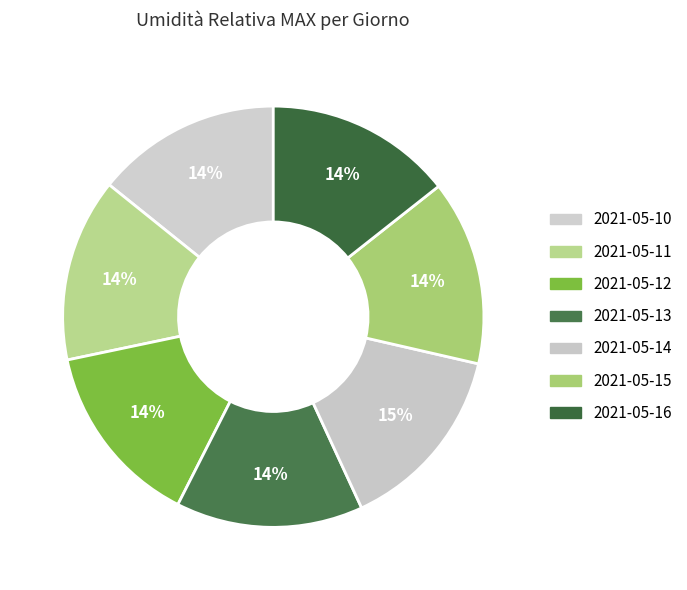

How many segments does this pie chart have?

7